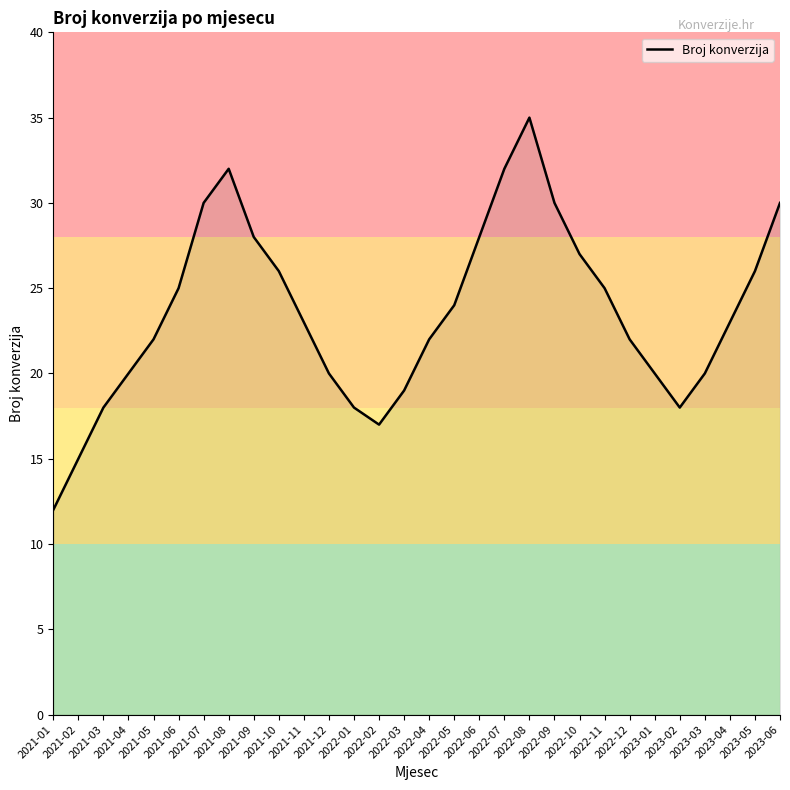

True or false: the data has more than 0 interior local peaks.

True